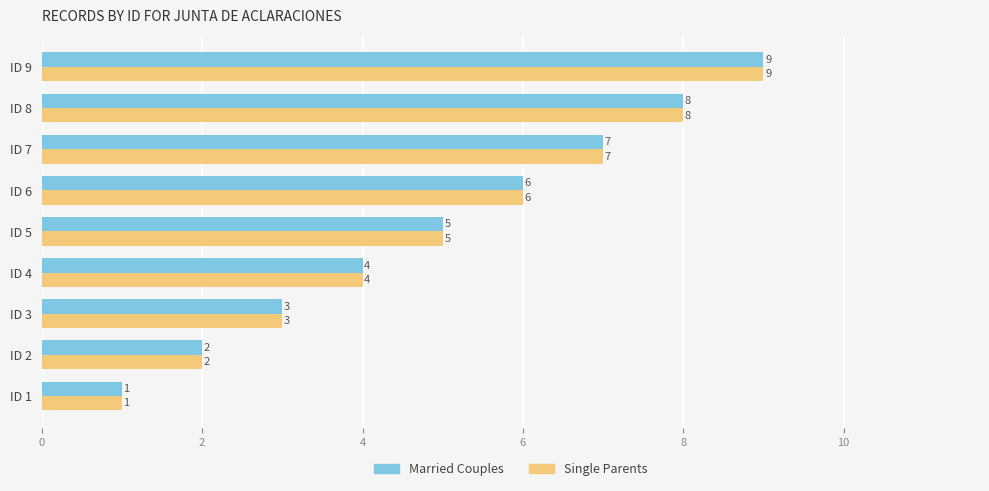

At which category is the sum across all series the highest?

ID 9